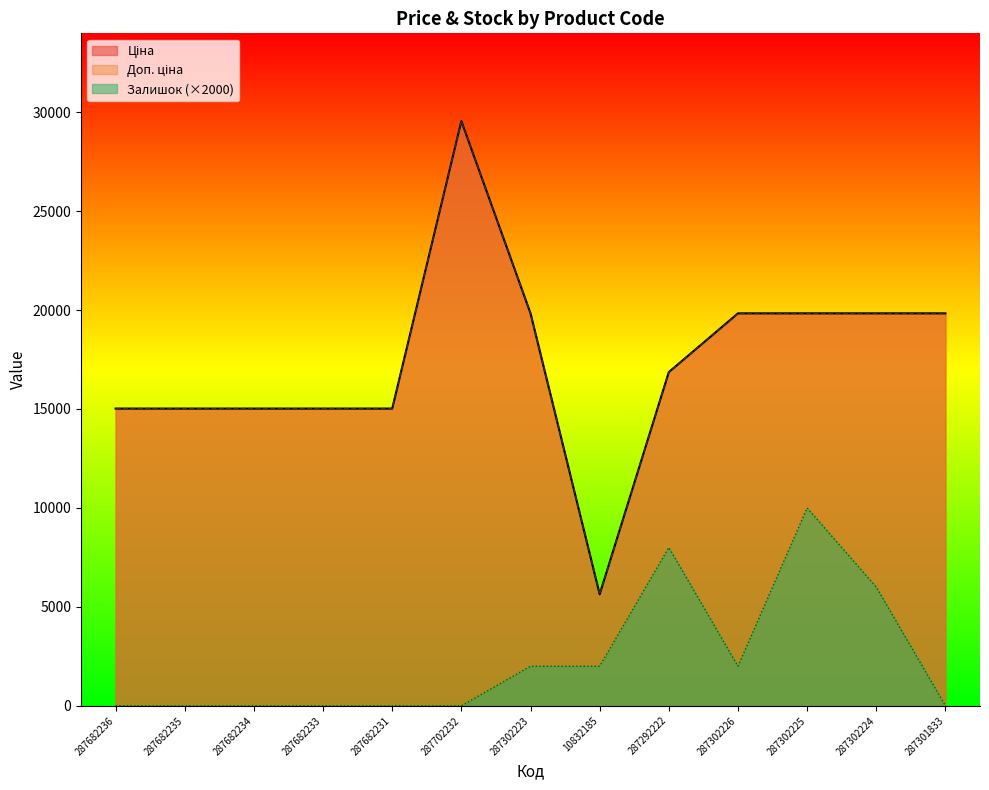

List the labels in order of Ціна value, smallest first.

10832185, 287682236, 287682235, 287682234, 287682233, 287682231, 287292222, 287302223, 287302226, 287302225, 287302224, 287301833, 287702232